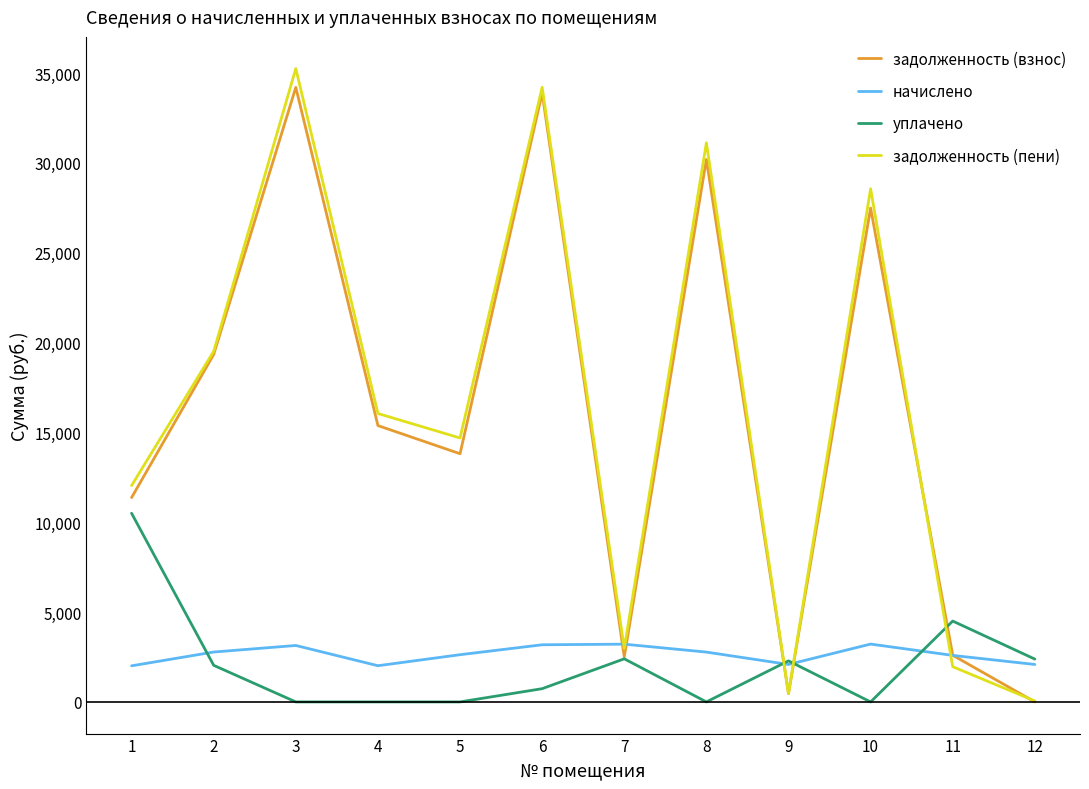

How many values in the задолженность (взнос) series exceed 15381?

6